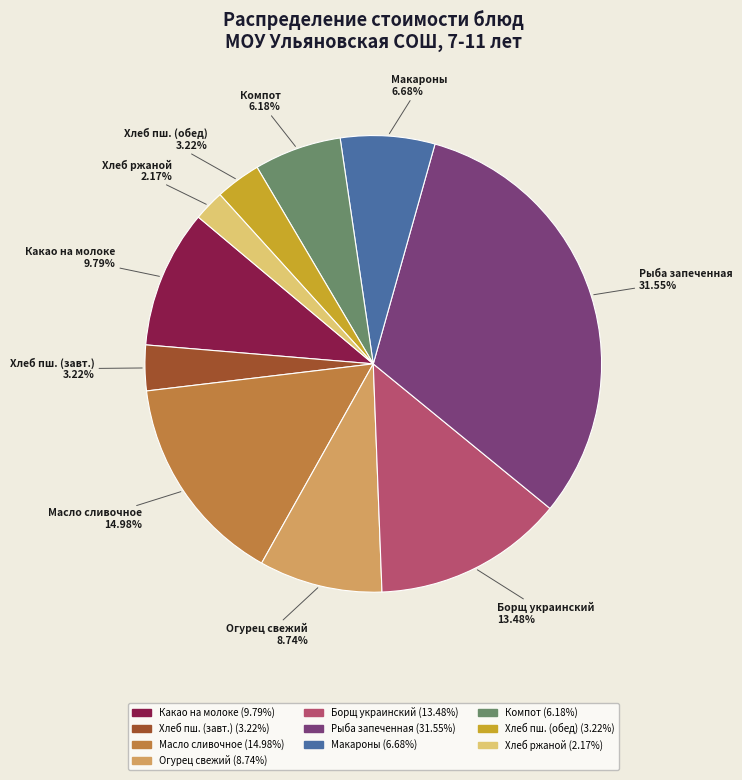

Is there any slice that represents more than half of the pie?

No